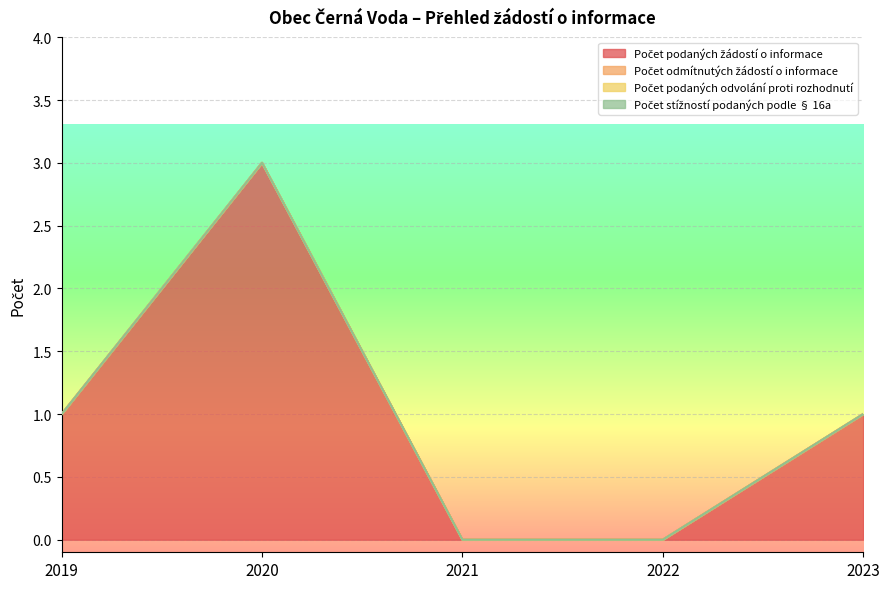

How many distinct data groups are displayed?

4